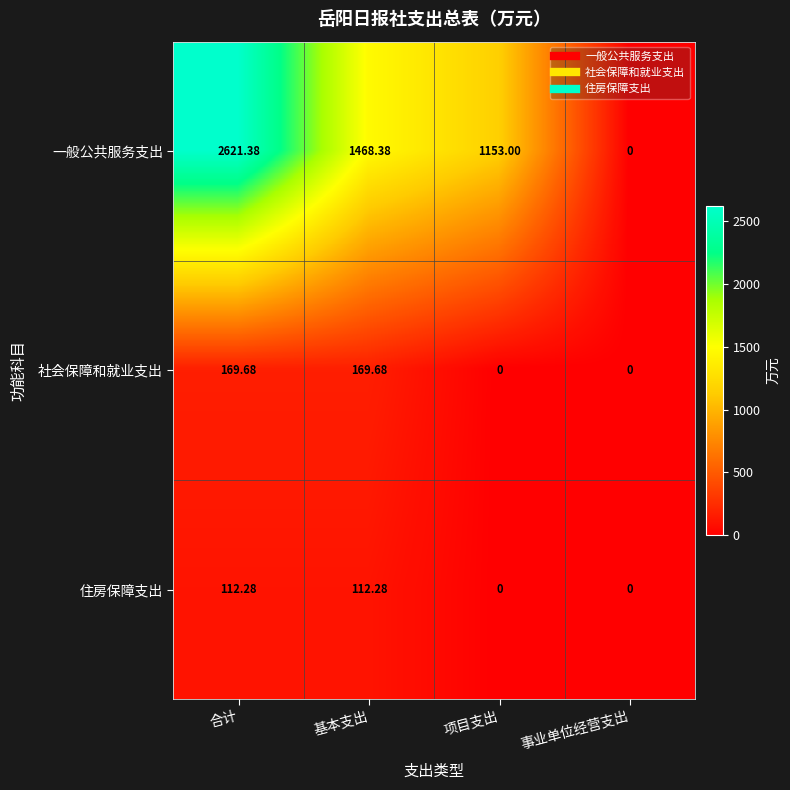

What is the spread (max minus min) of values at 合计?

2509.1